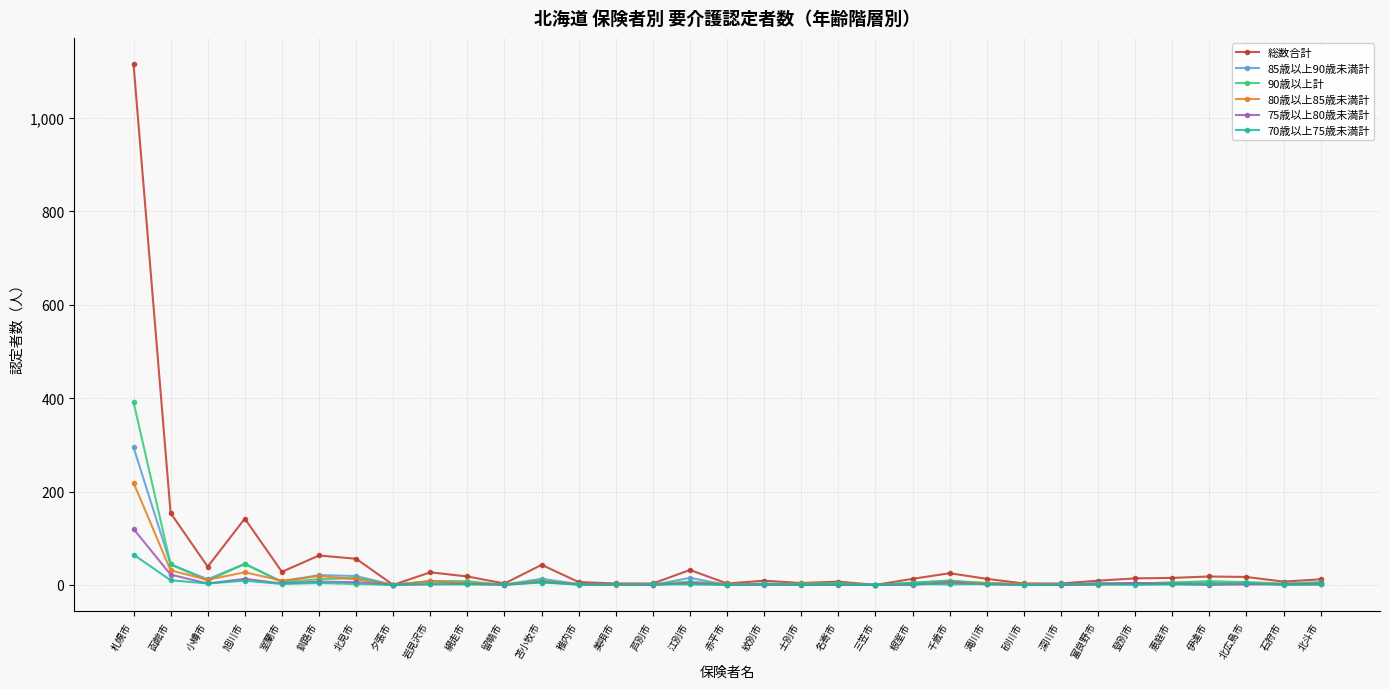

Rank the series by their maximum value, from lowest to highest.

70歳以上75歳未満計, 75歳以上80歳未満計, 80歳以上85歳未満計, 85歳以上90歳未満計, 90歳以上計, 総数合計